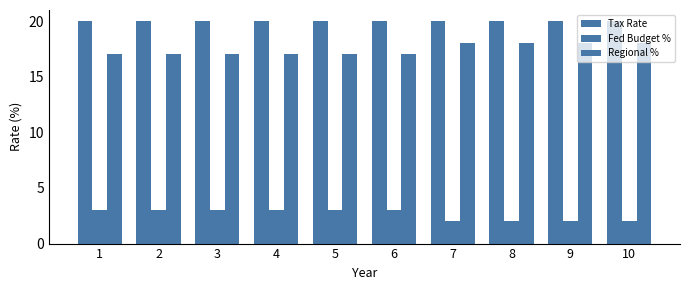

How many distinct data groups are displayed?

3